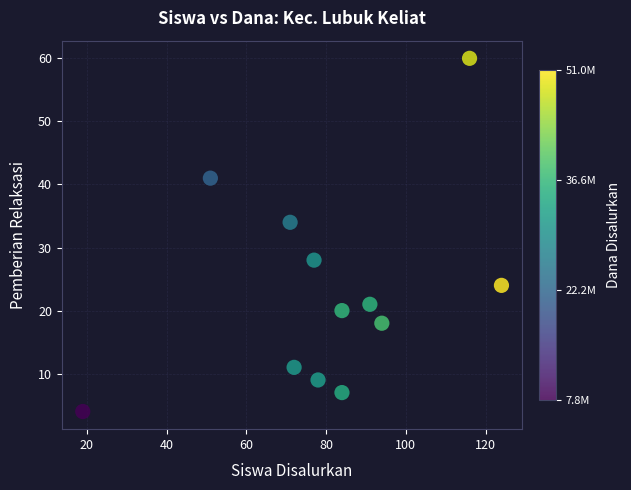

What Y value in the scatter plot is closest to 32?

34